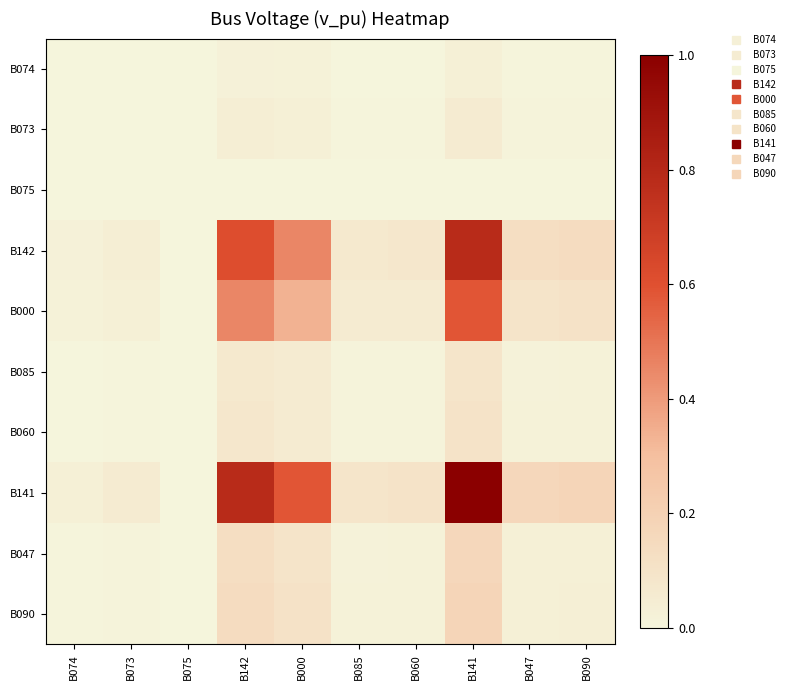

Rank the series at B047 from highest to lowest value.

B141, B142, B000, B090, B047, B060, B085, B073, B074, B075